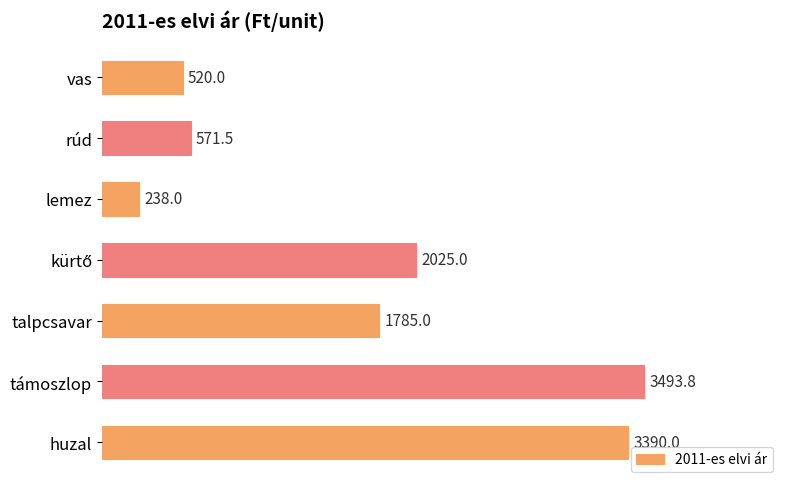

How many bars are there in total?

7